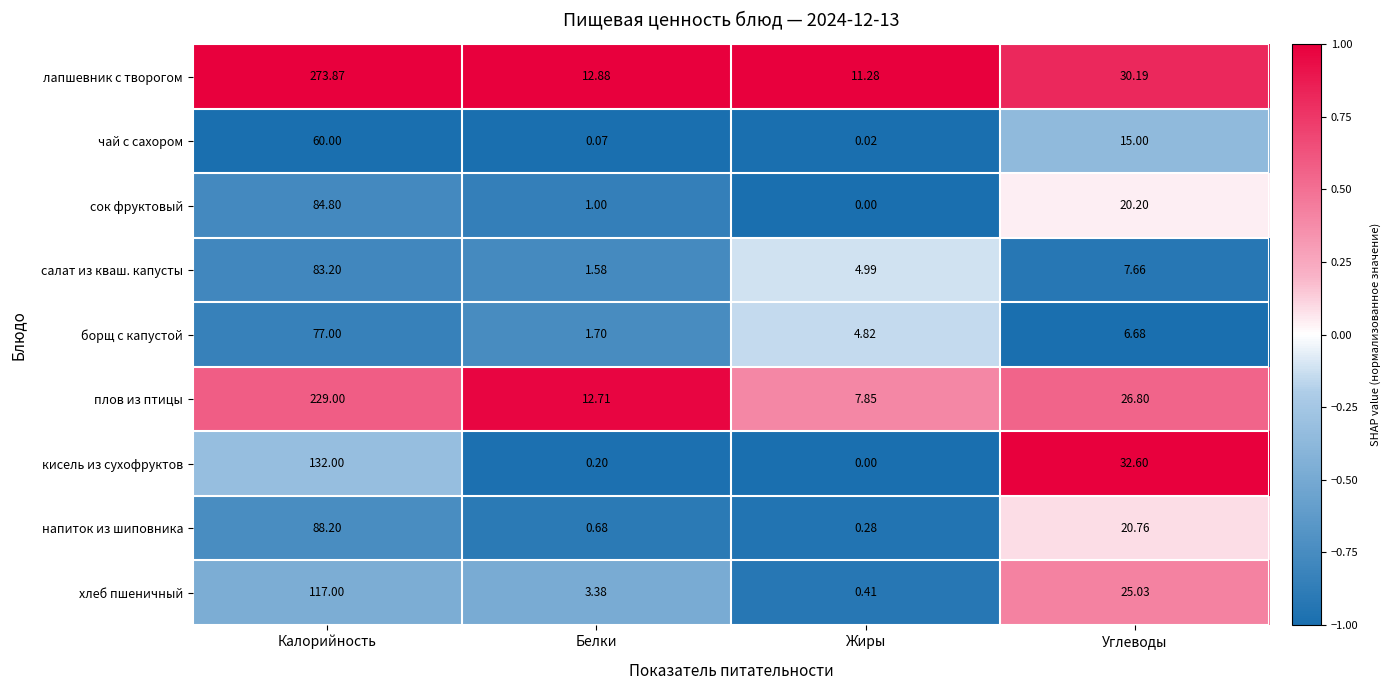

Where does the кисель из сухофруктов series first go above 32?

Калорийность